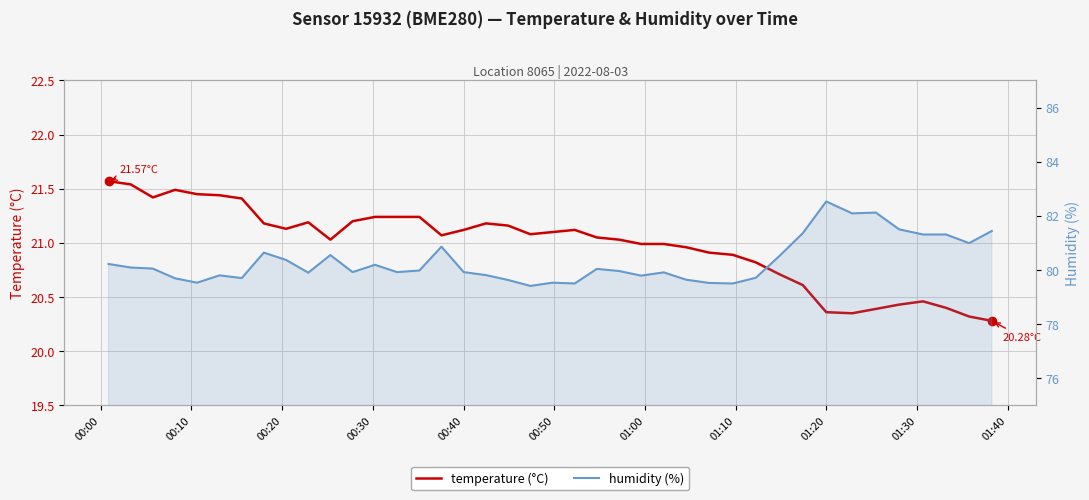

What is the highest value of the humidity (%) series?

82.5